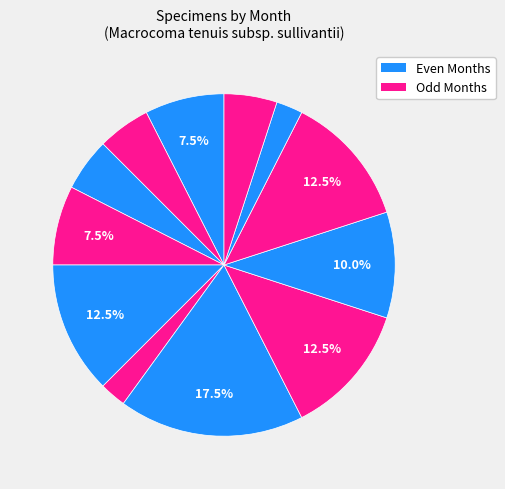

Count the number of slices in the pie.

12